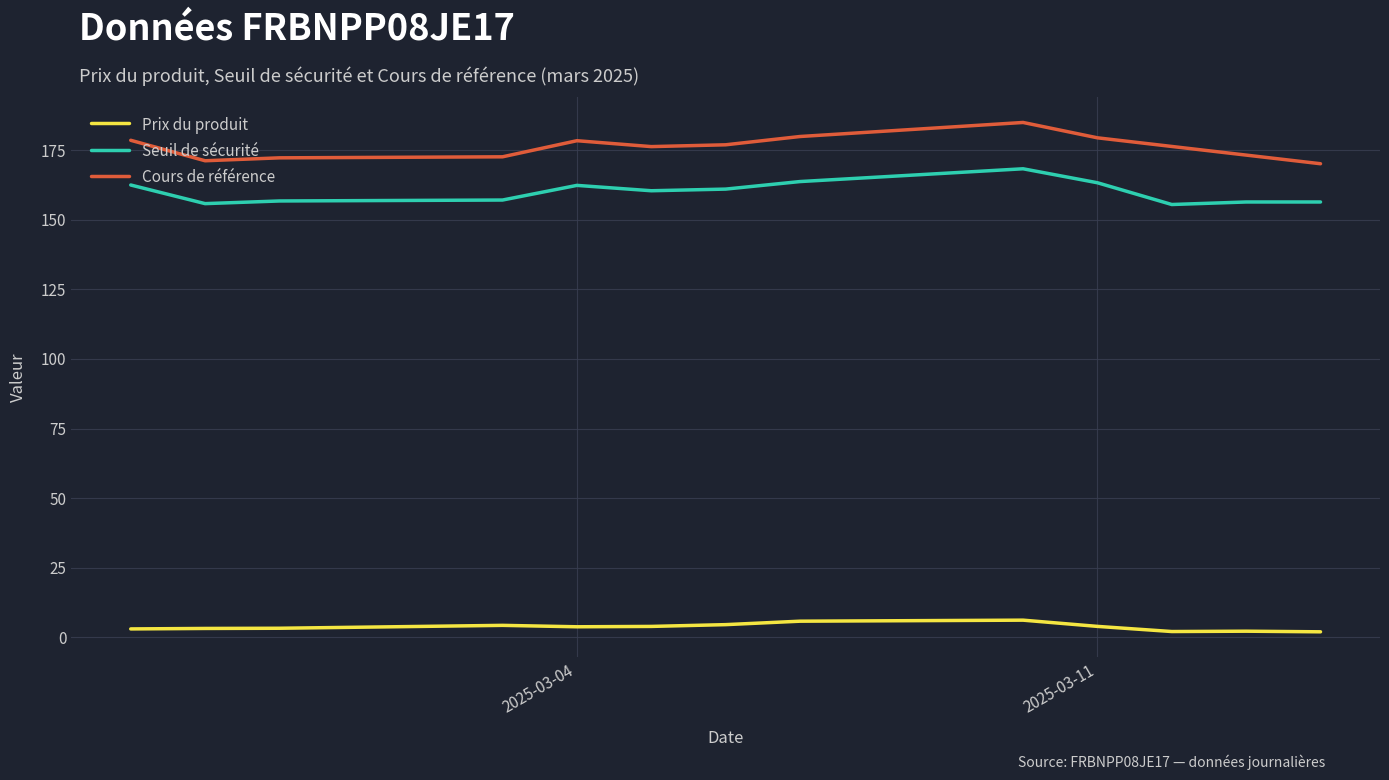

True or false: Prix du produit and Seuil de sécurité intersect in this chart.

False